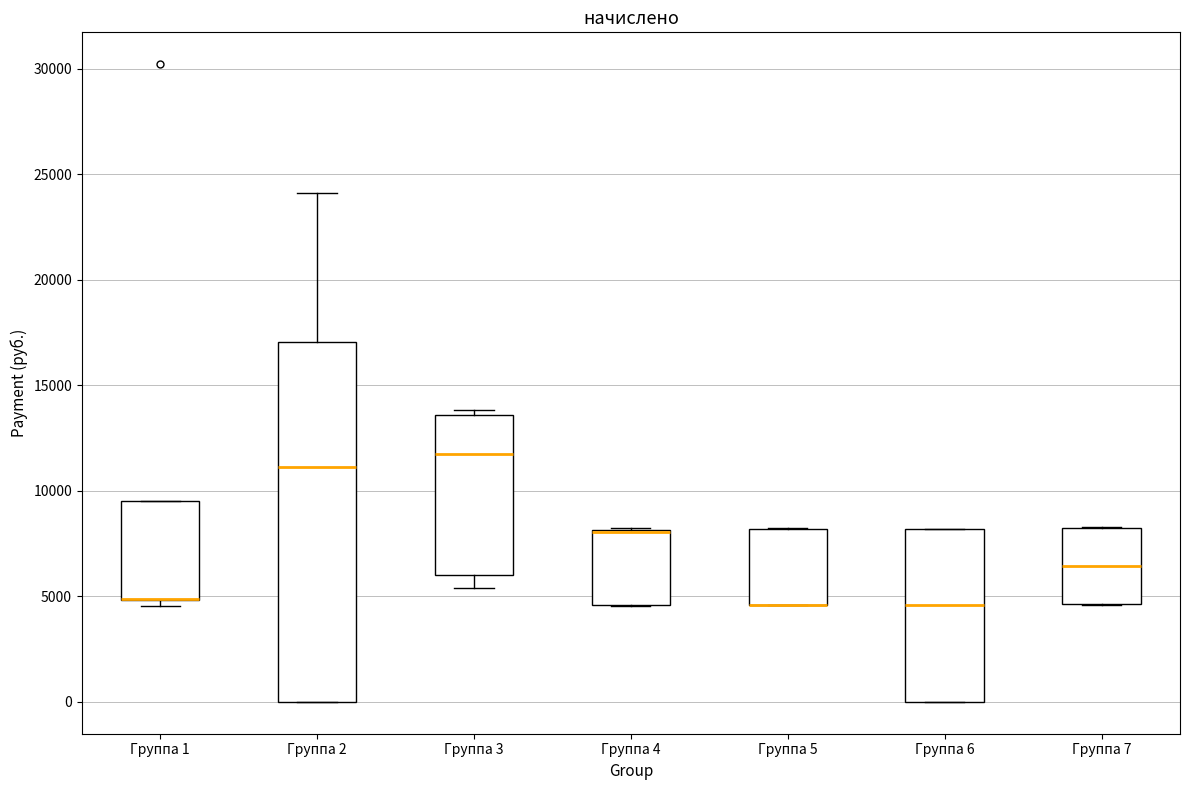

Comparing the boxes themselves (not the whiskers), which one is the tallest?

Группа 2